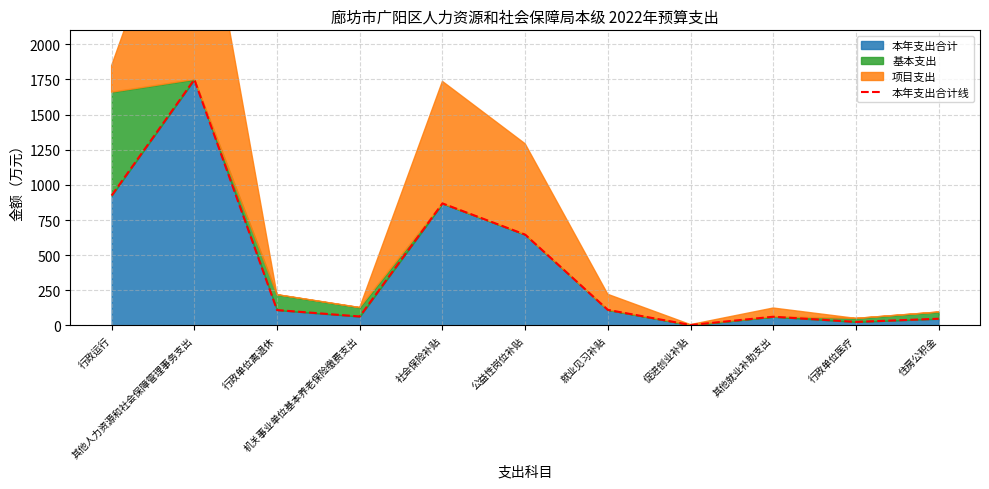

Where does the data first go above 109?

行政运行